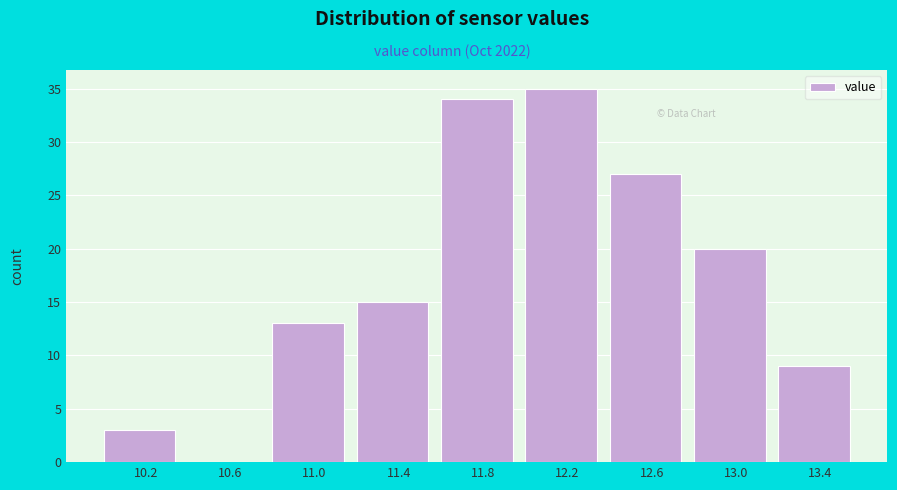

Reading left to right, transcribe all the data shown in this chart.

10.2=3	10.6=0	11.0=13	11.4=15	11.8=34	12.2=35	12.6=27	13.0=20	13.4=9